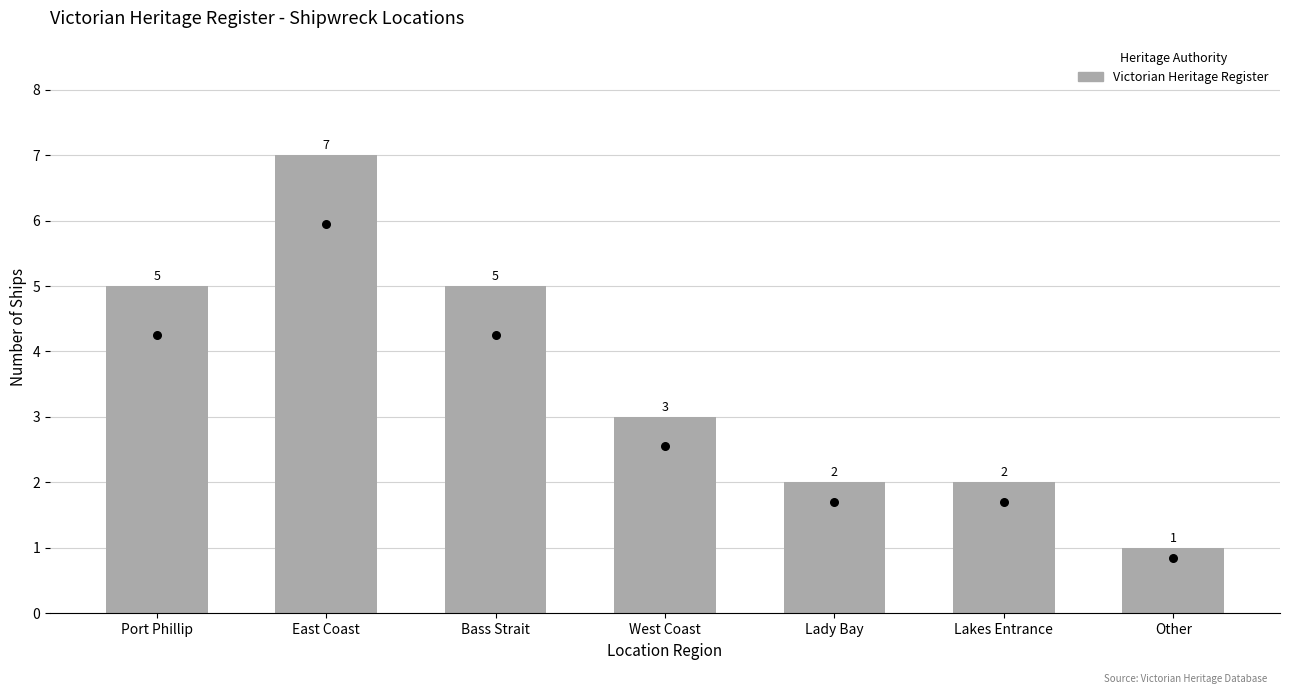

What is the change in value from East Coast to West Coast?

-4